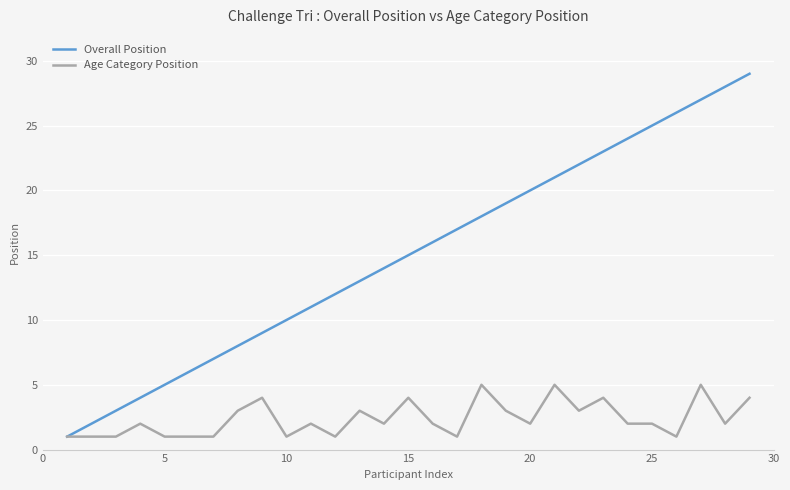

Which series has the largest total across all categories?

Overall Position